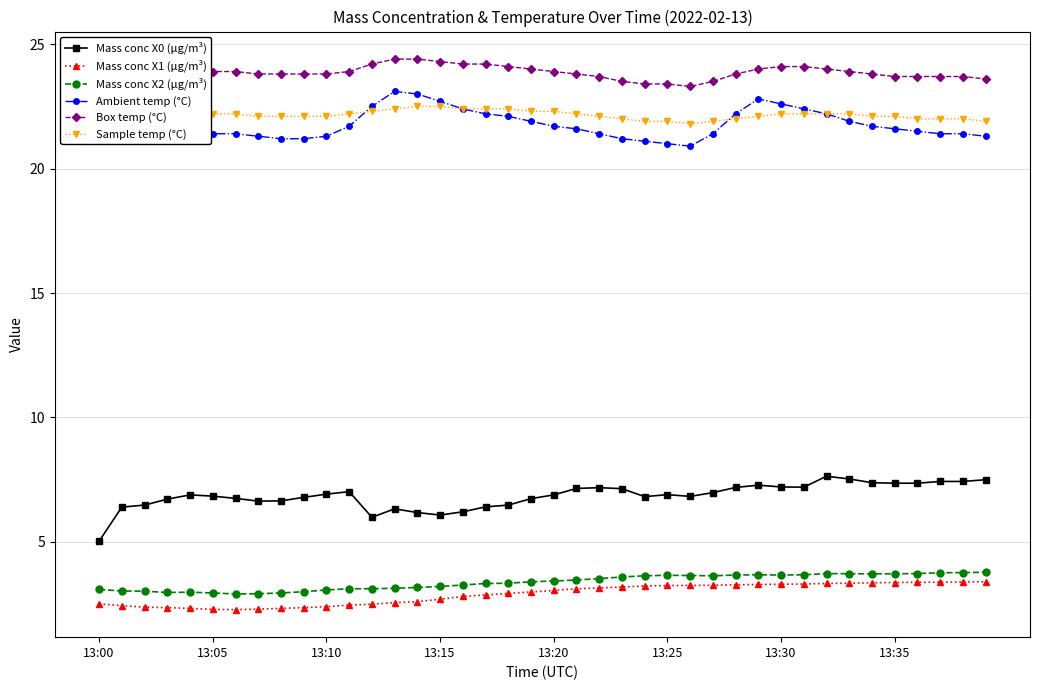

What is the maximum value for Mass conc X0 (μg/m³)?

7.6